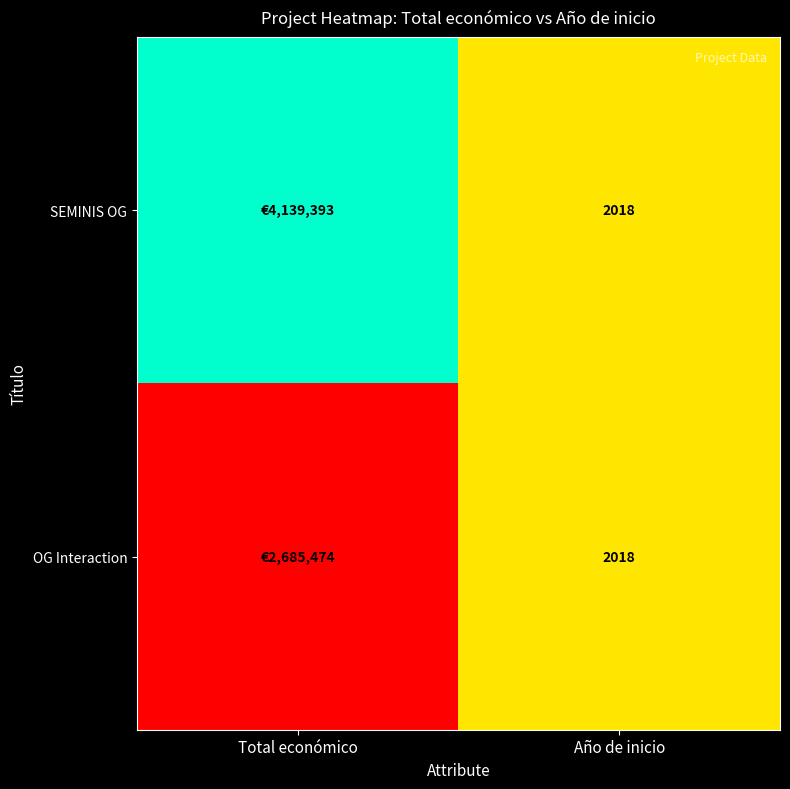

The value of SEMINIS OG at Año de inicio is 1150. True or false?

False